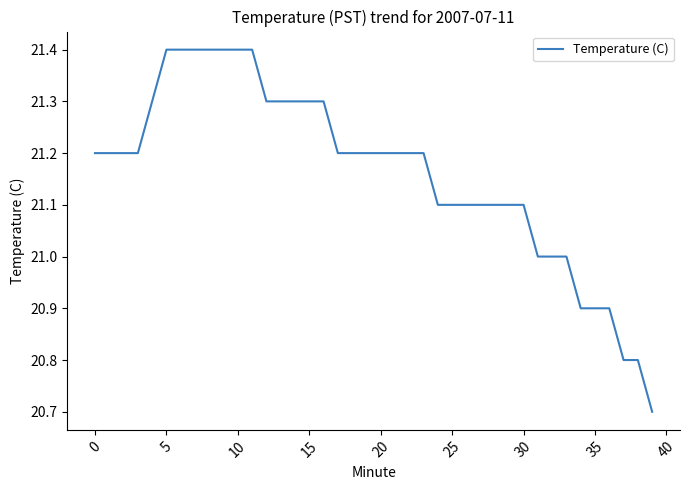

What is the difference between the maximum and minimum values?

0.7